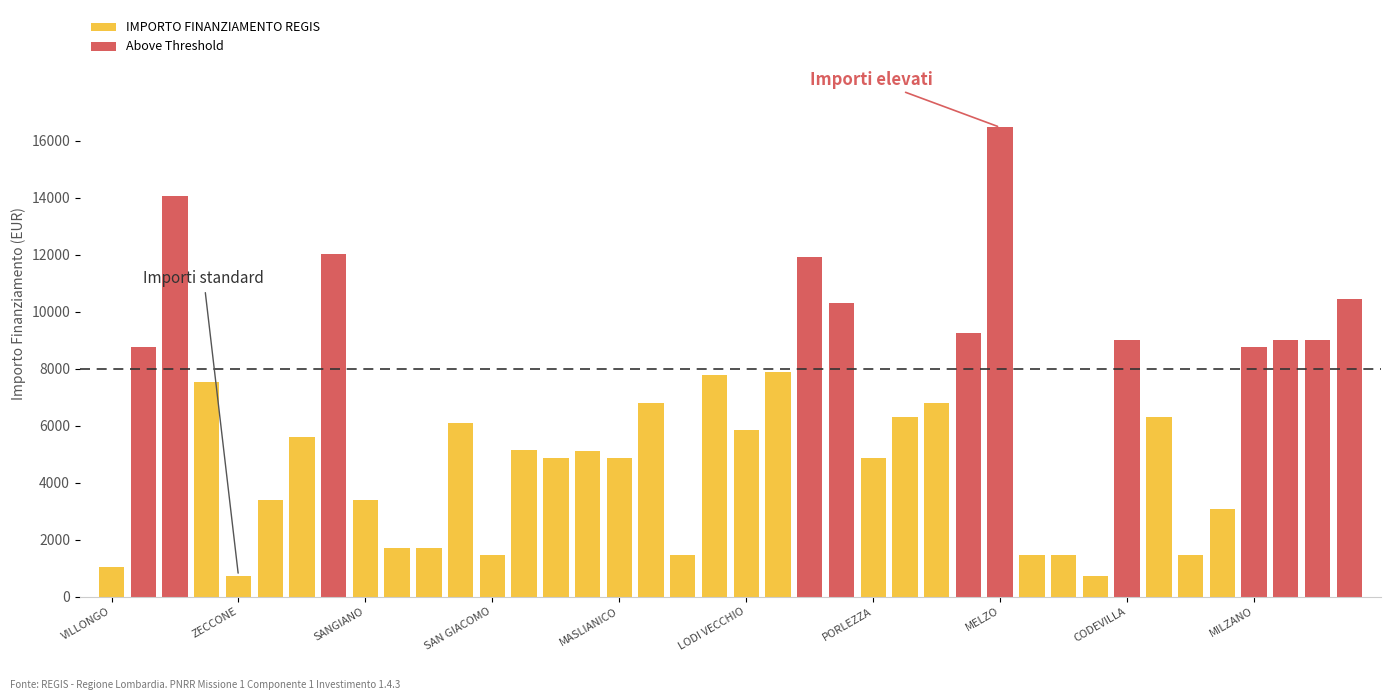

At which category does the chart reach its peak across all series?

MELZO